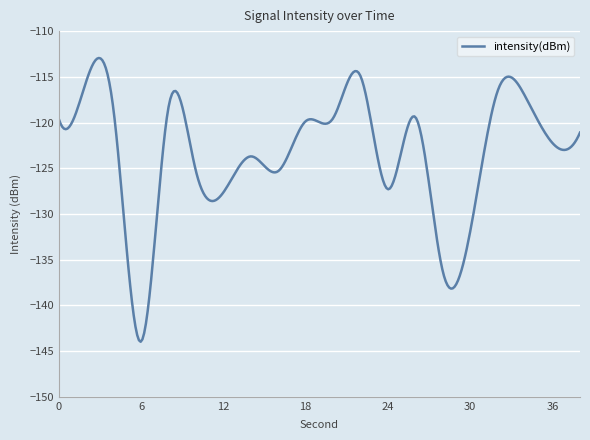

What is the smallest value displayed?

-144.0